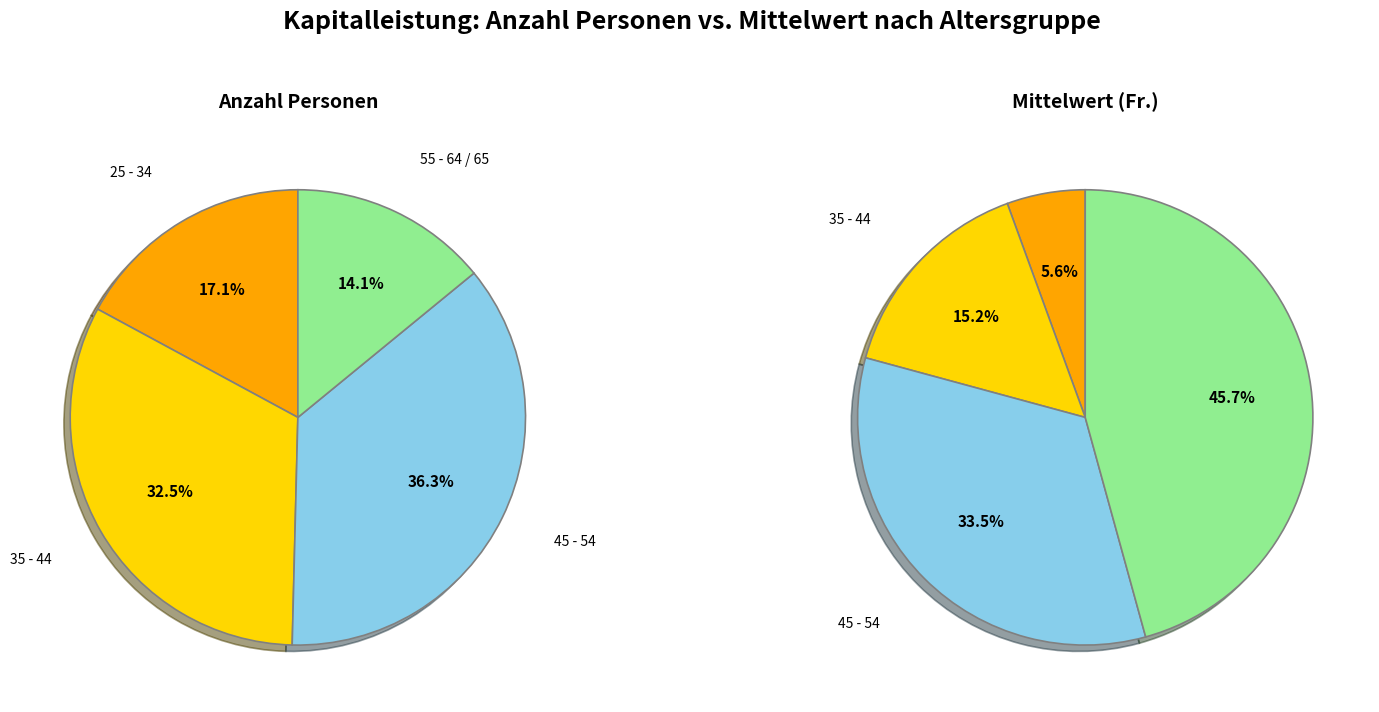

How many slices are in this pie chart?

4